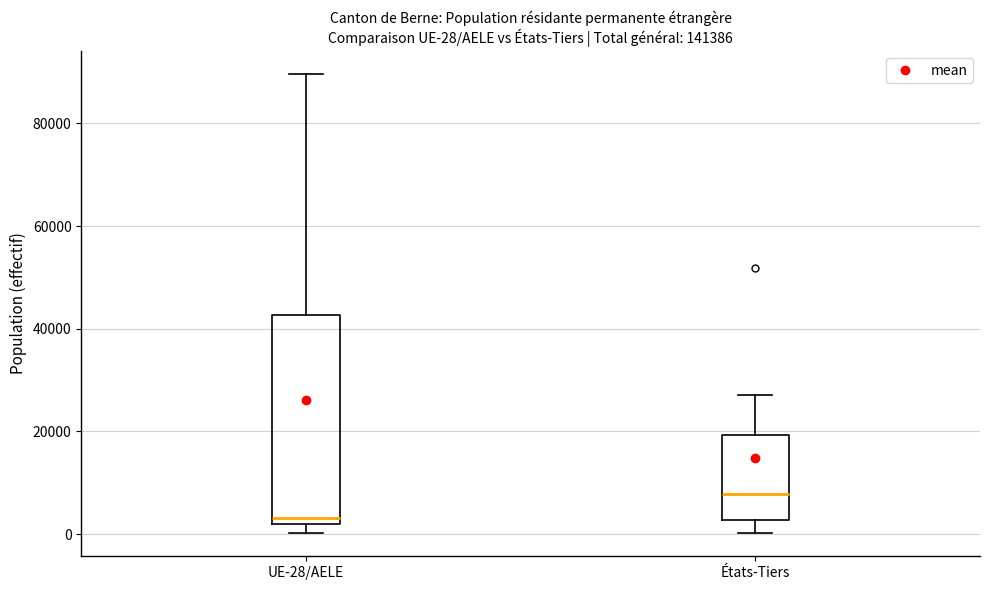

Comparing the boxes themselves (not the whiskers), which one is the tallest?

UE-28/AELE